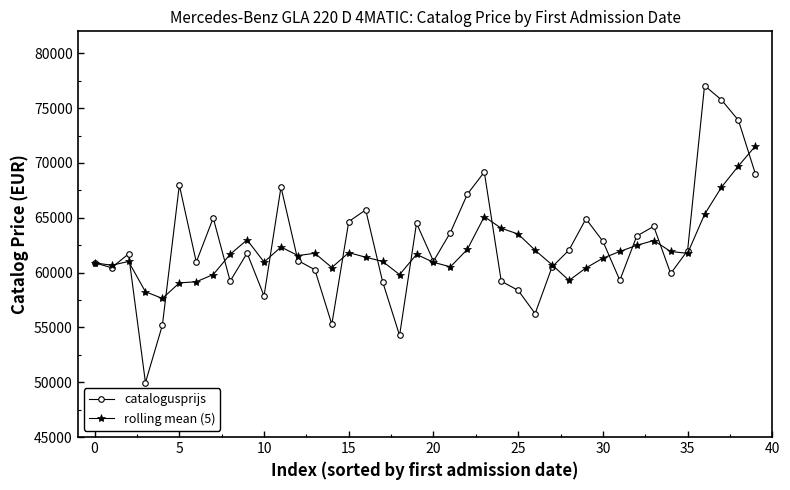

How many data points in catalogusprijs are less than 61777?

20